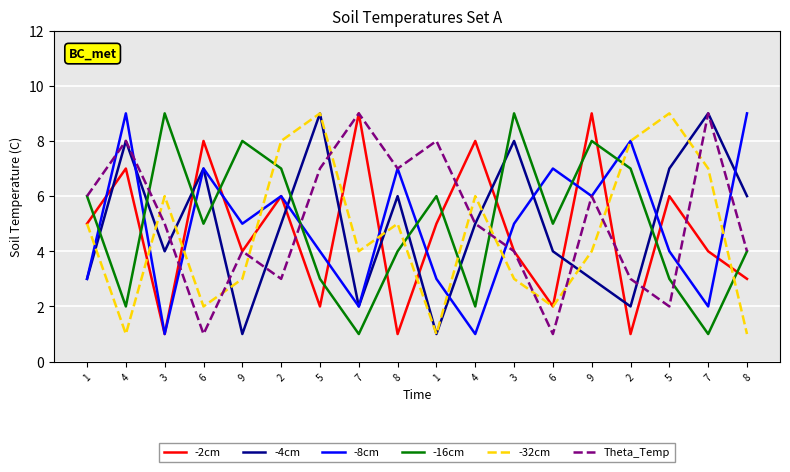

What are all the series names shown in the legend?

-2cm, -4cm, -8cm, -16cm, -32cm, Theta_Temp